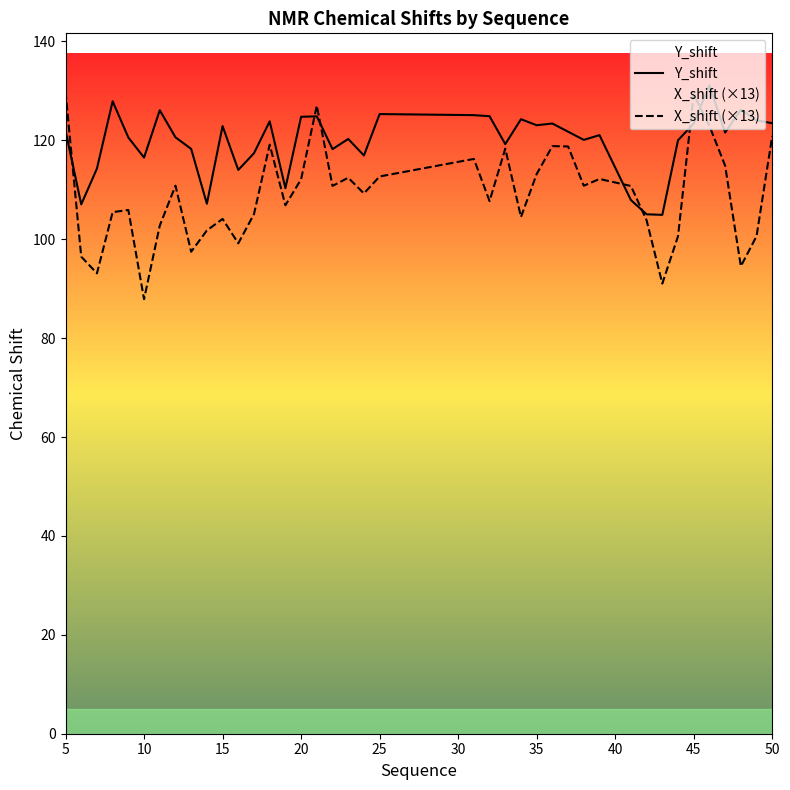

Which series has the widest spread of values?

X_shift (×13)